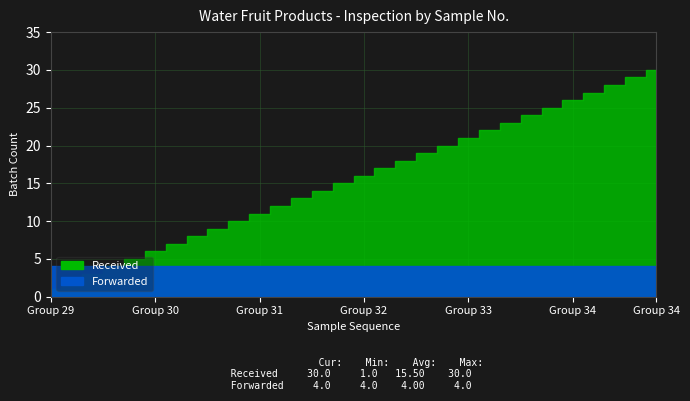

The Forwarded series shows 1 at 7. True or false?

False